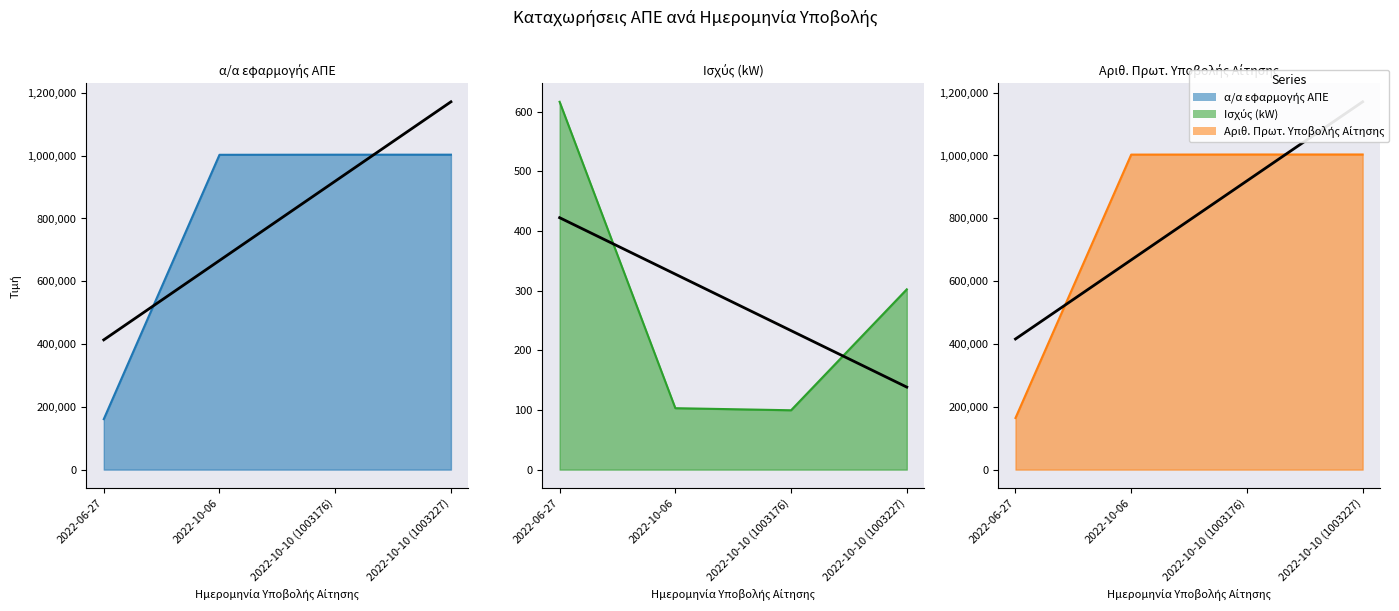

At which label is α/α εφαρμογής ΑΠΕ closest to 582024?

2022-10-06